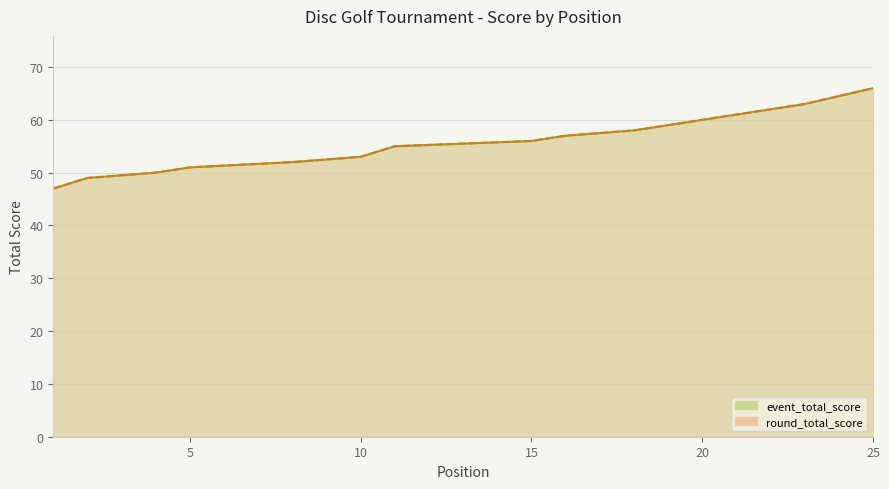

At which label does round_total_score reach its minimum?

1